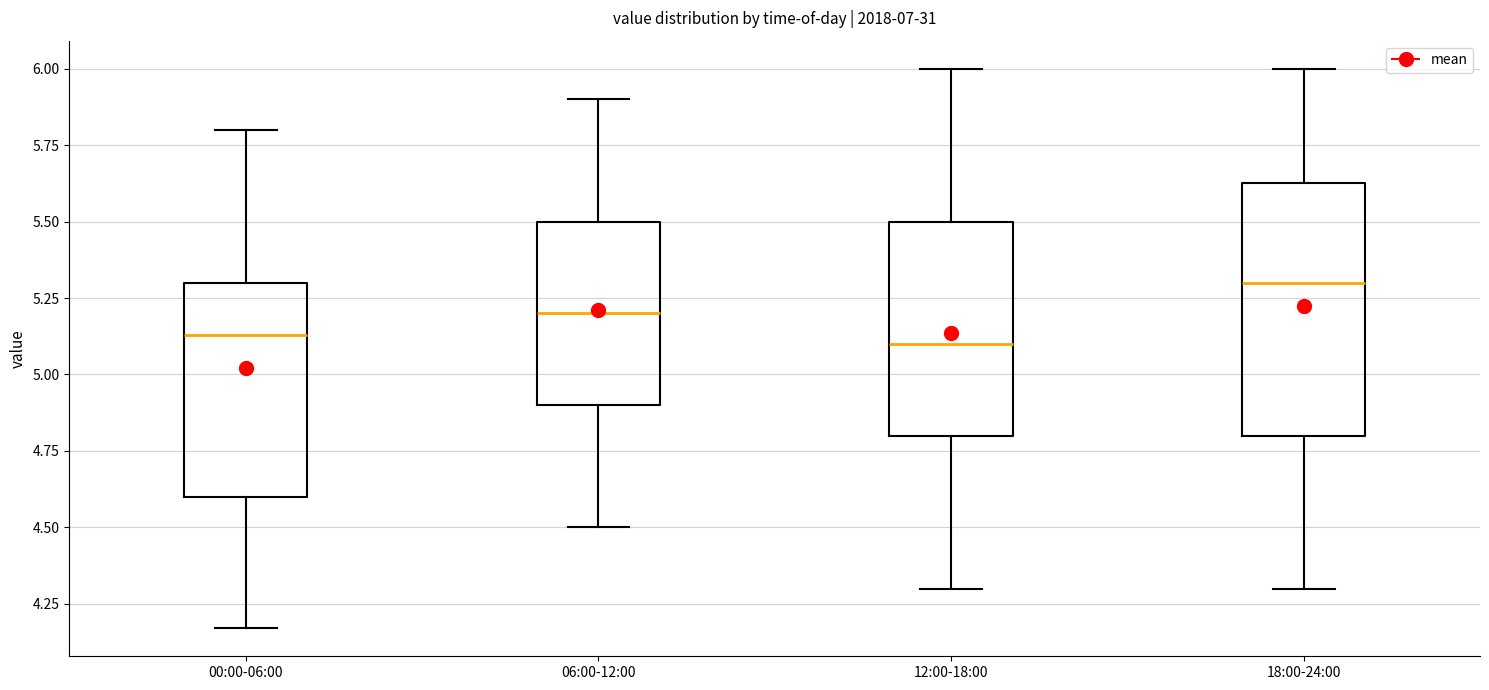

Which box is the tallest, from its lower edge to its upper edge?

18:00-24:00